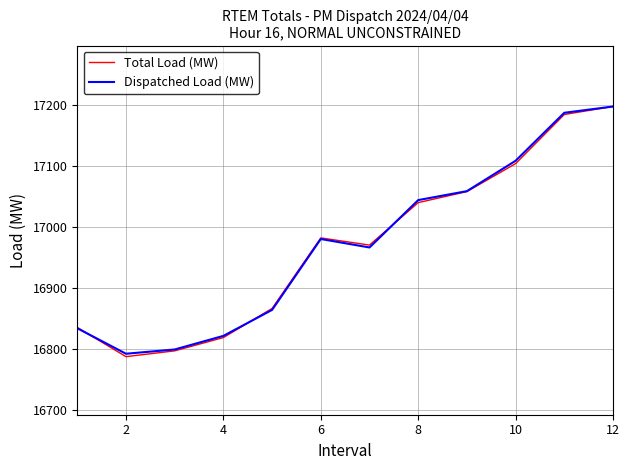

Which series has the largest range (max minus min)?

Total Load (MW)